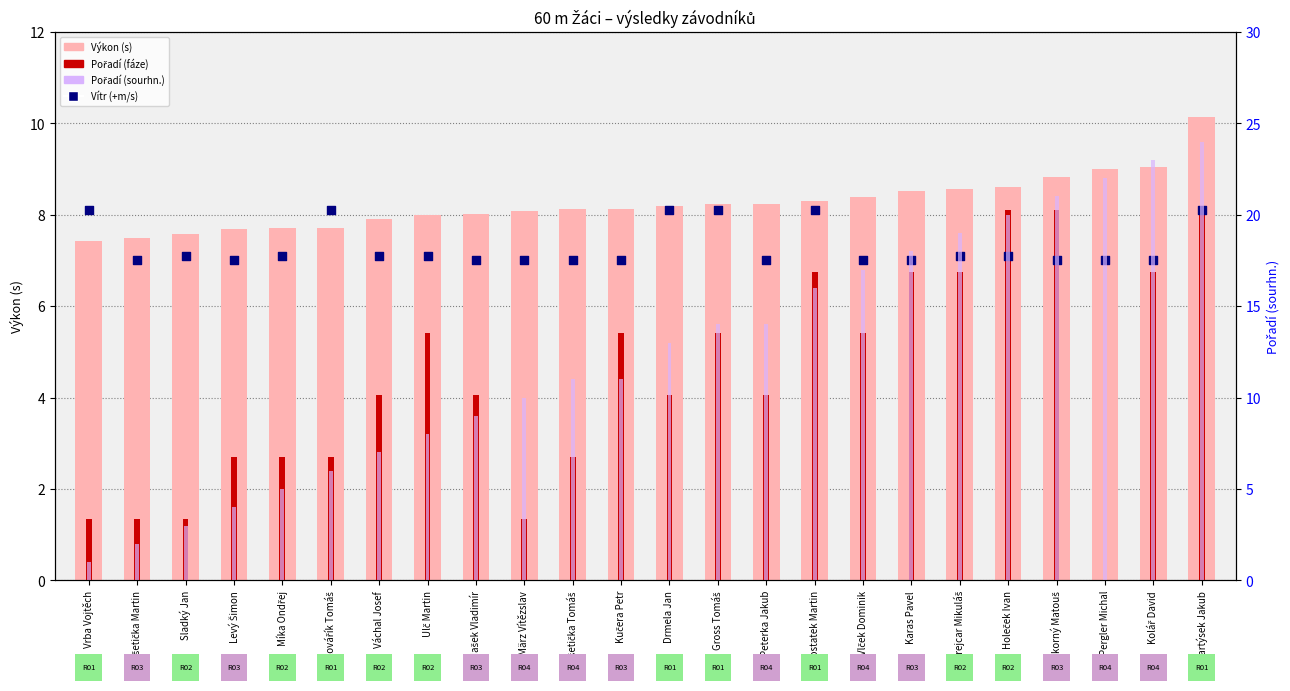

Which series reaches the maximum Y coordinate?

Pořadí (sourhn.)